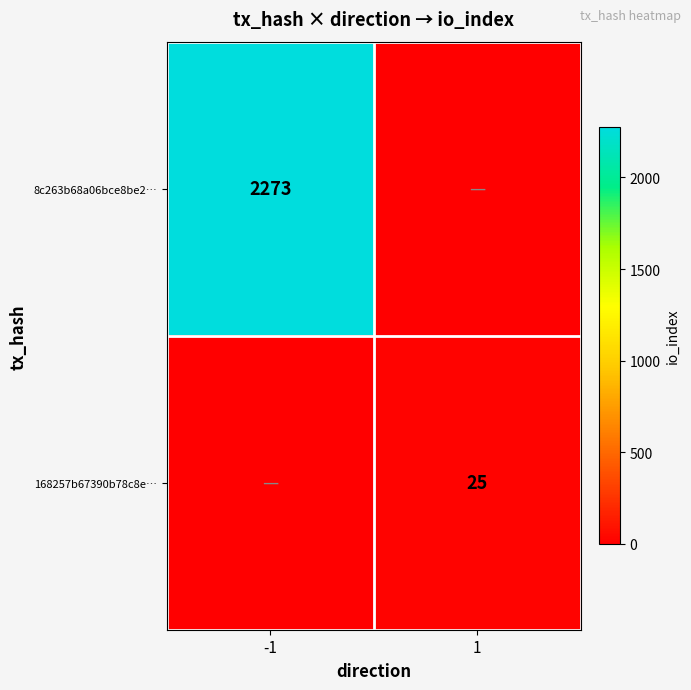

Is it true that 168257b67390b78c8e… equals 25 at 1?

True